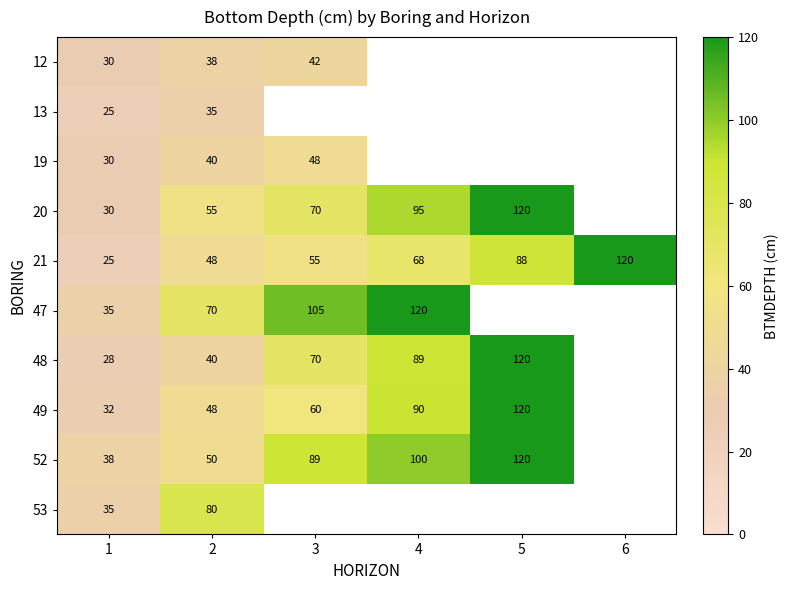

What is the highest value of the 21 series?

120